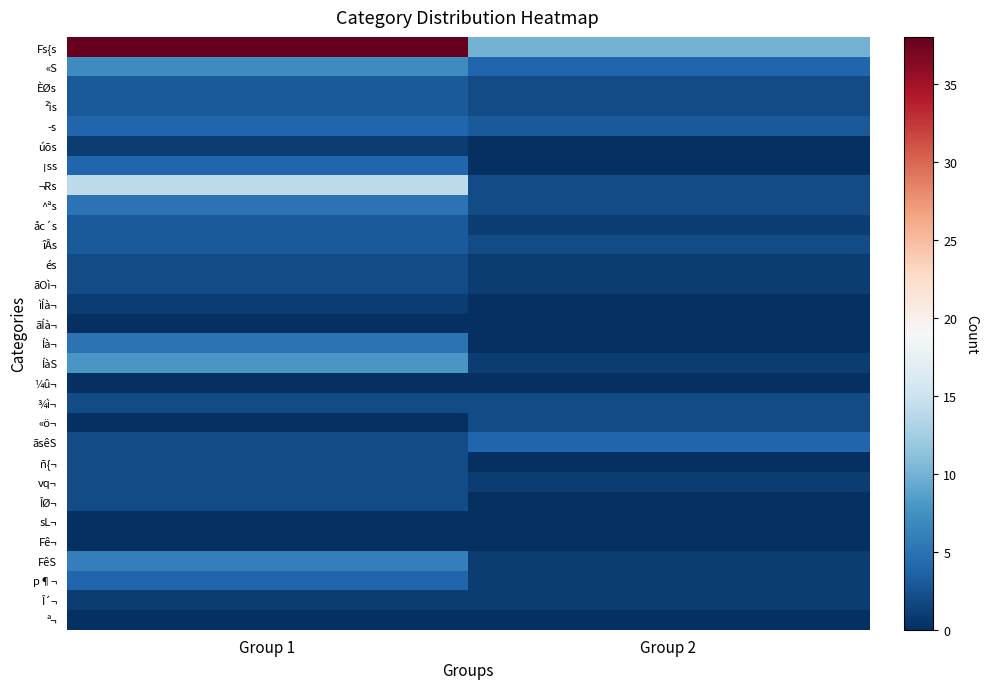

Which series has the largest total across all categories?

Fs{s